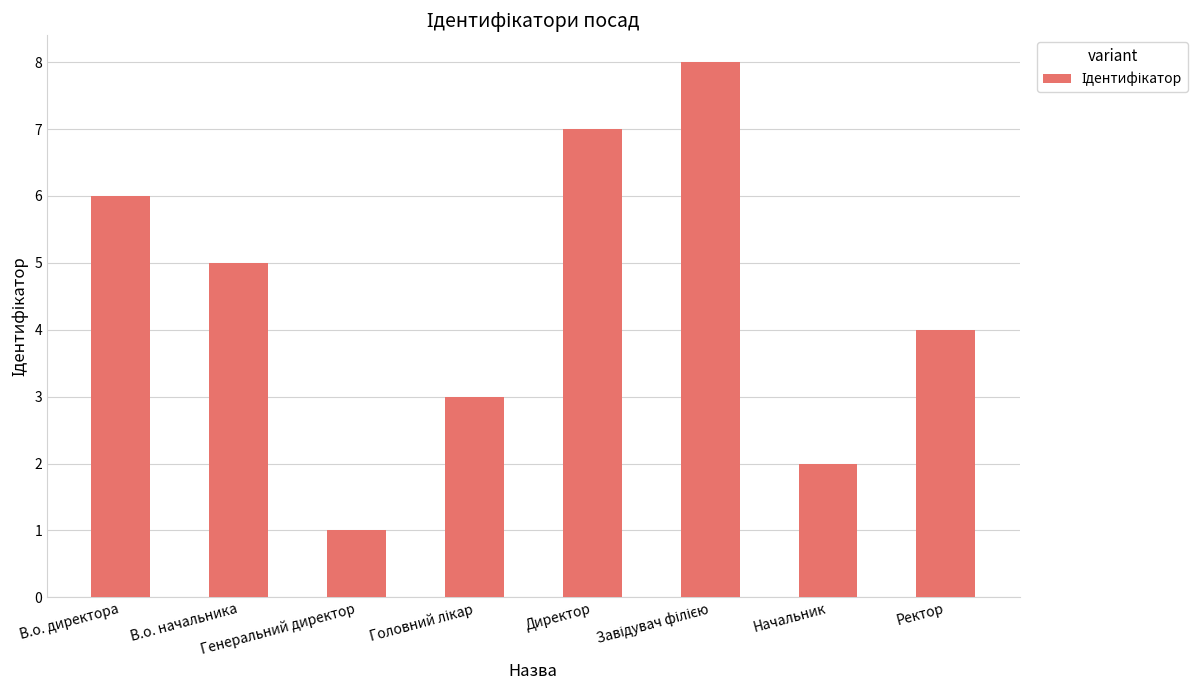

Where does the data first go above 5?

В.о. директора